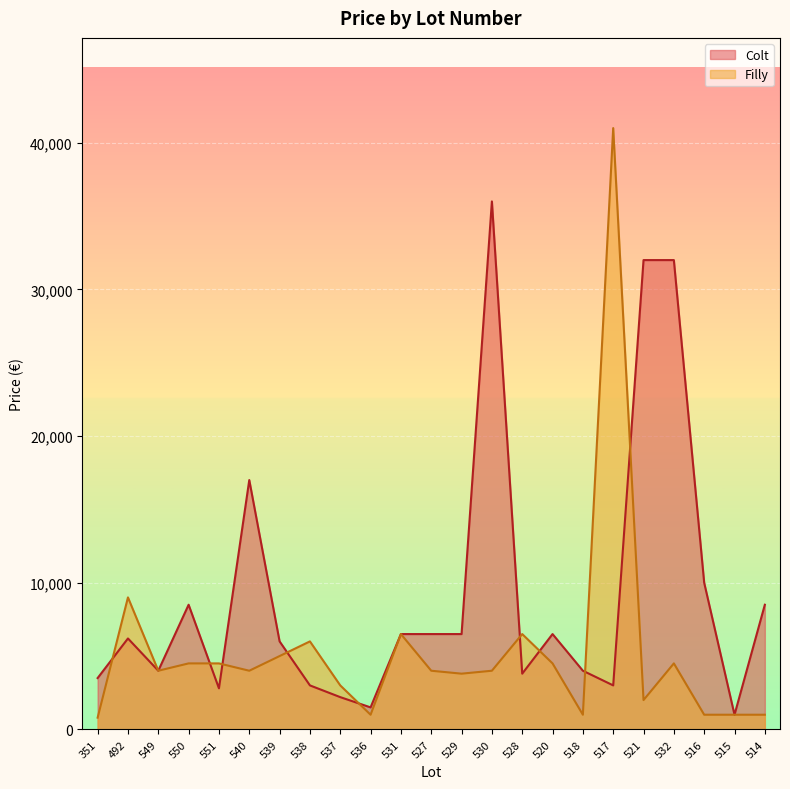

What is the spread (max minus min) of values at 517?

38000